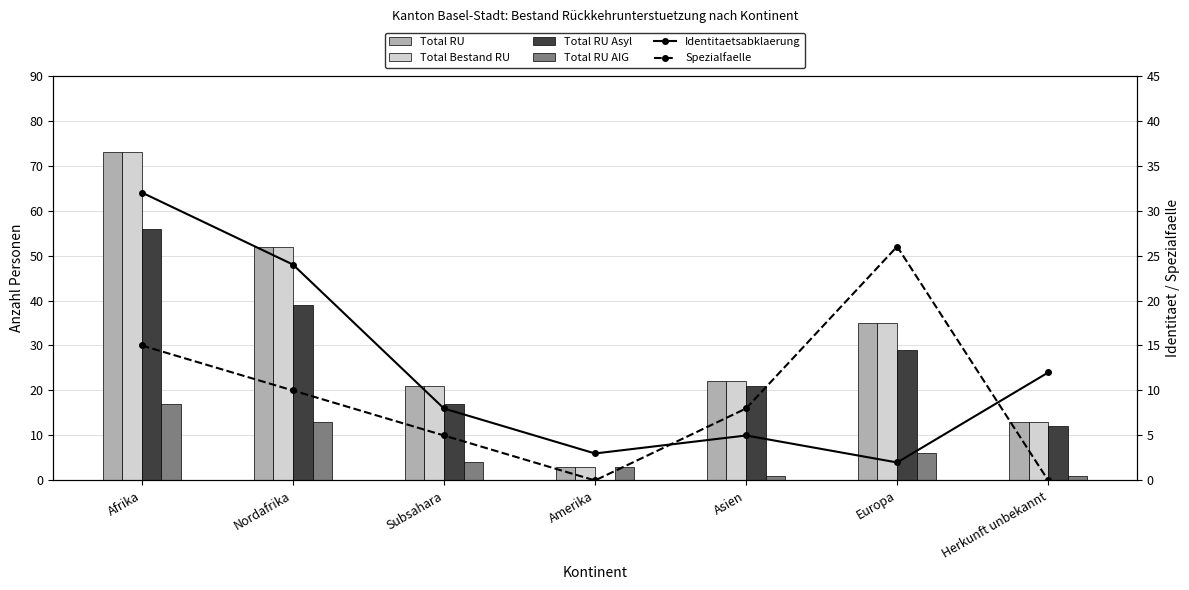

Rank the series by their maximum value, from highest to lowest.

Total RU, Total Bestand RU, Total RU Asyl, Identitaetsabklaerung, Spezialfaelle, Total RU AIG